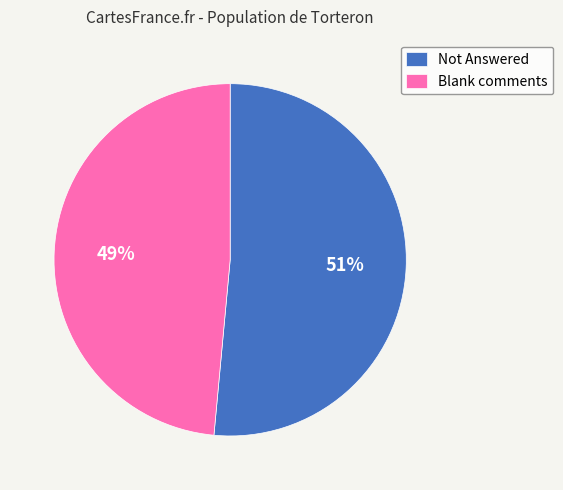

Do Not Answered and Blank comments together represent more than half of the pie?

Yes